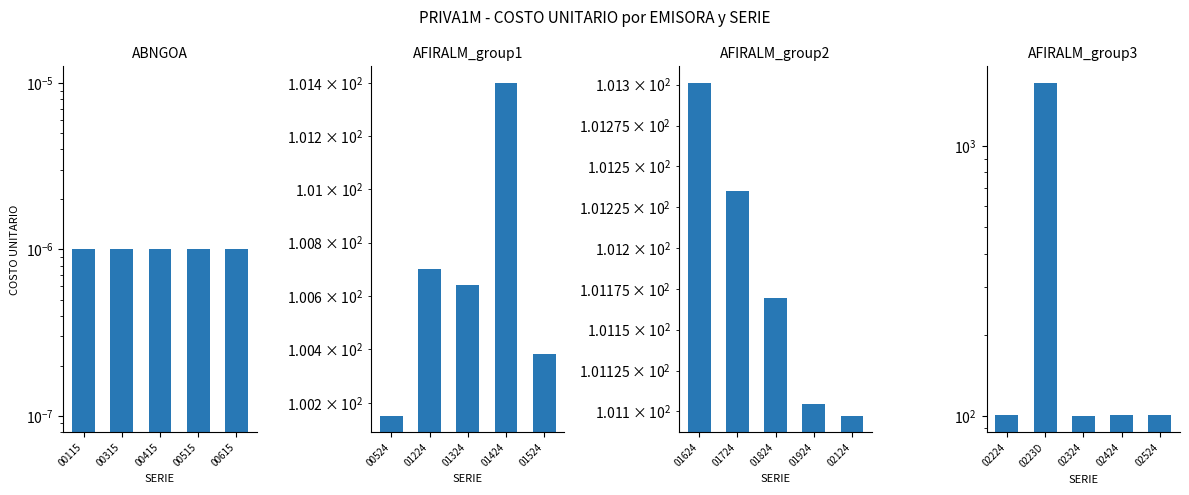

Does the chart contain any negative values?

No